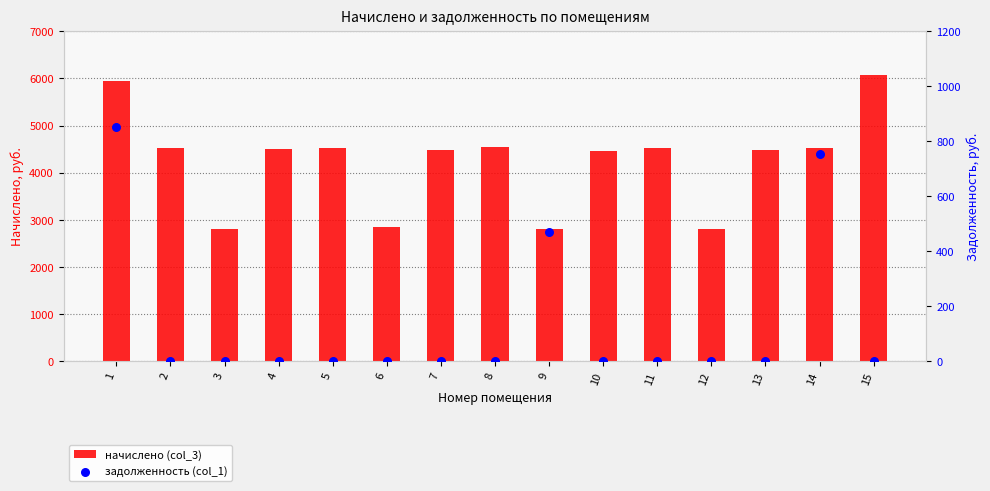

Which series has the largest Y range (max minus min)?

начислено (col_3)